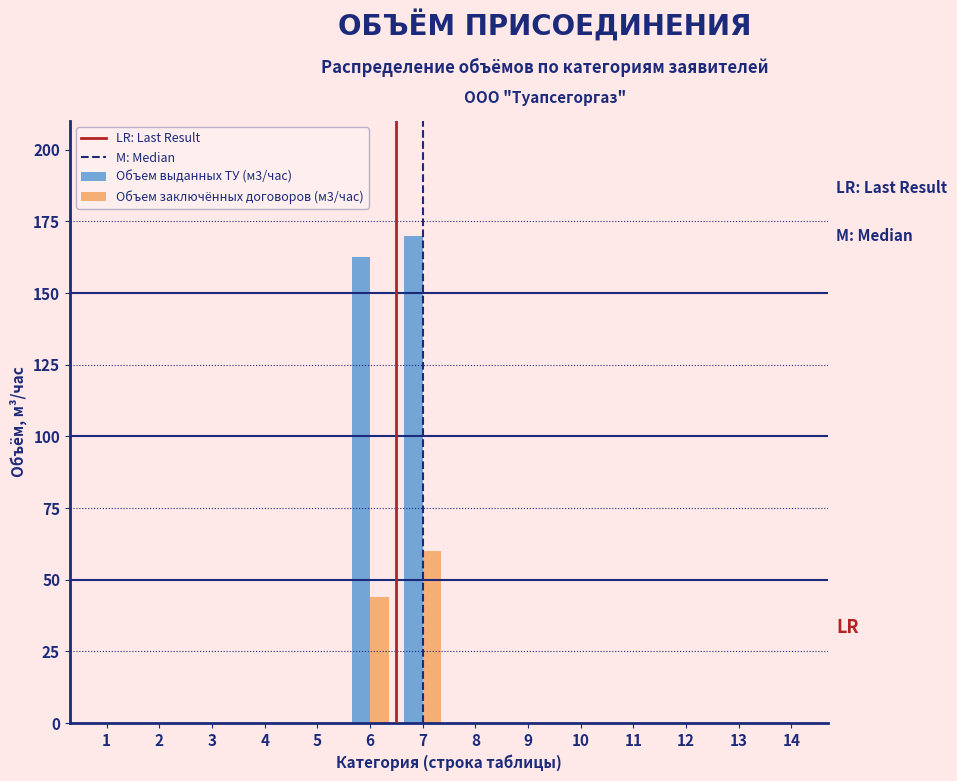

Reading right to left, extract all data points from this chart.

Объем выданных ТУ (м3/час): 14=0.0	13=0.0	12=0.0	11=0.0	10=0.0	9=0.0	8=0.0	7=170.0	6=162.7	5=0.0	4=0.0	3=0.0	2=0.0	1=0.0
Объем заключённых договоров (м3/час): 14=0.0	13=0.0	12=0.0	11=0.0	10=0.0	9=0.0	8=0.0	7=60.0	6=44.0	5=0.0	4=0.0	3=0.0	2=0.0	1=0.0